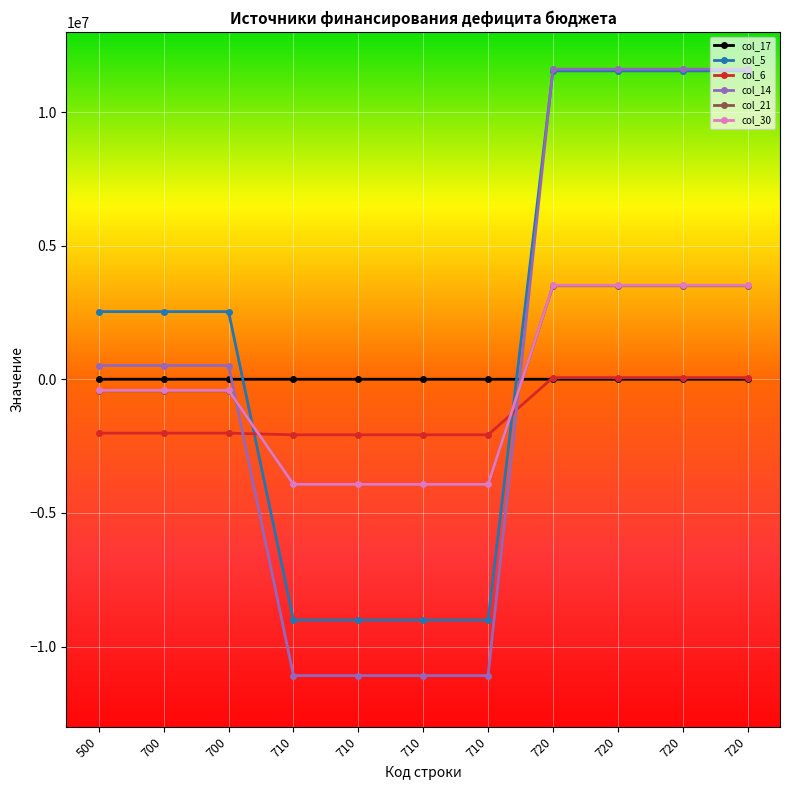

How many negative values does the col_30 series have?

7